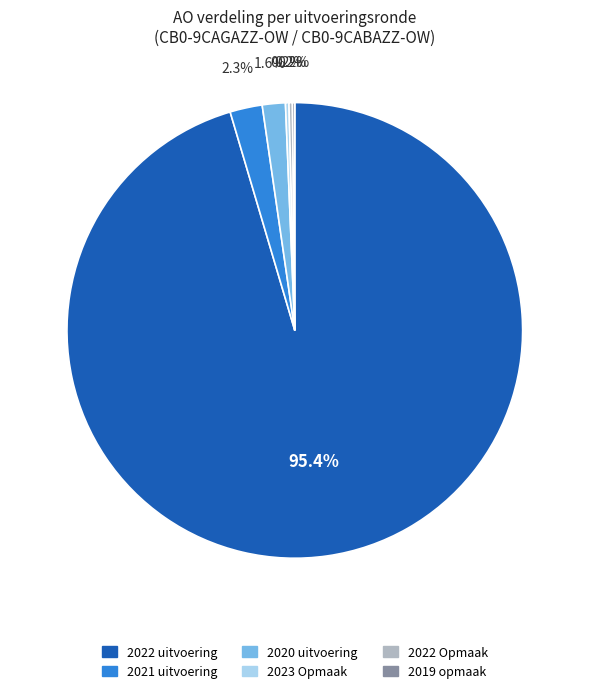

Which category has the biggest portion of the pie?

2022 uitvoering